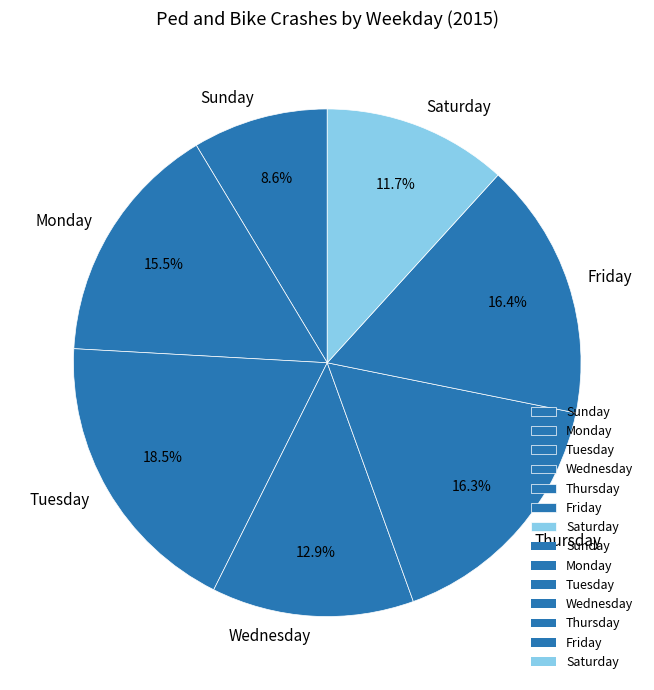

To the nearest percent, what portion does Saturday represent?

12%